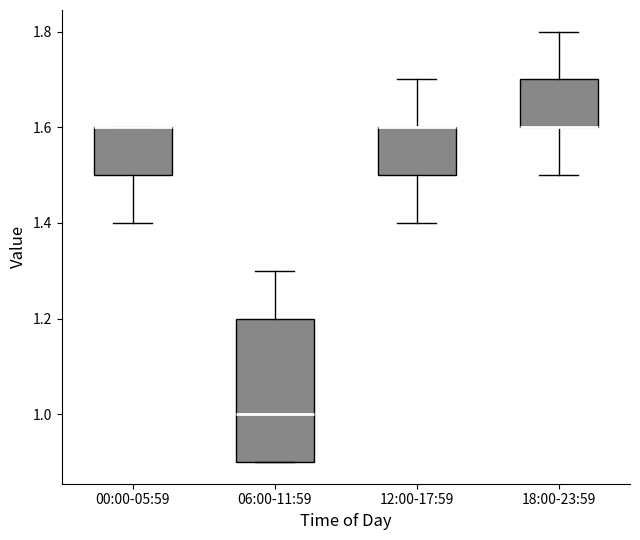

Reading left to right, transcribe this box plot: for each box, give where its median line is, the range the box spans, and where its two whiskers end, as read against the y-axis. The values are not printed on the chart, so give them approximately, as read against the axis.

00:00-05:59: median 1.6 (drawn on the box's upper edge), box 1.5 to 1.6, whiskers 1.4 to 1.6
06:00-11:59: median 1.0, box 0.9 to 1.2, whiskers 0.9 to 1.3
12:00-17:59: median 1.6 (drawn on the box's upper edge), box 1.5 to 1.6, whiskers 1.4 to 1.7
18:00-23:59: median 1.6 (drawn on the box's lower edge), box 1.6 to 1.7, whiskers 1.5 to 1.8